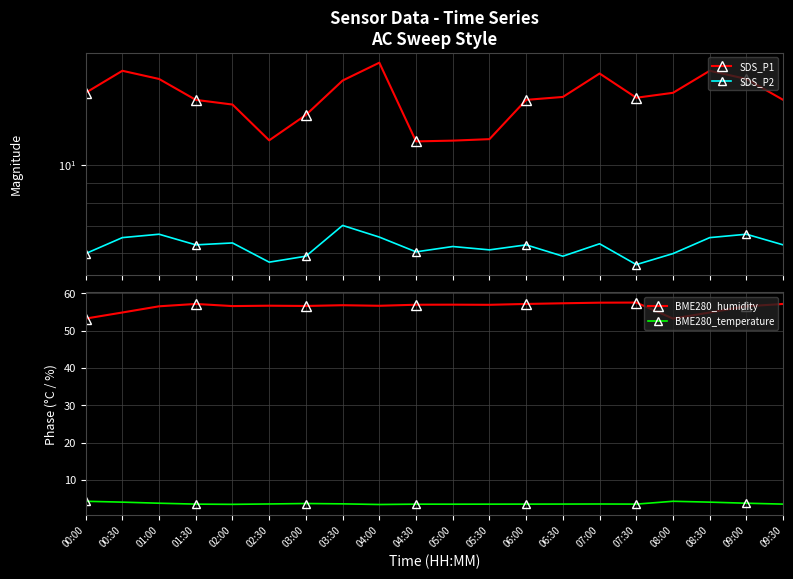

What is the average value of the BME280_humidity series?

56.3